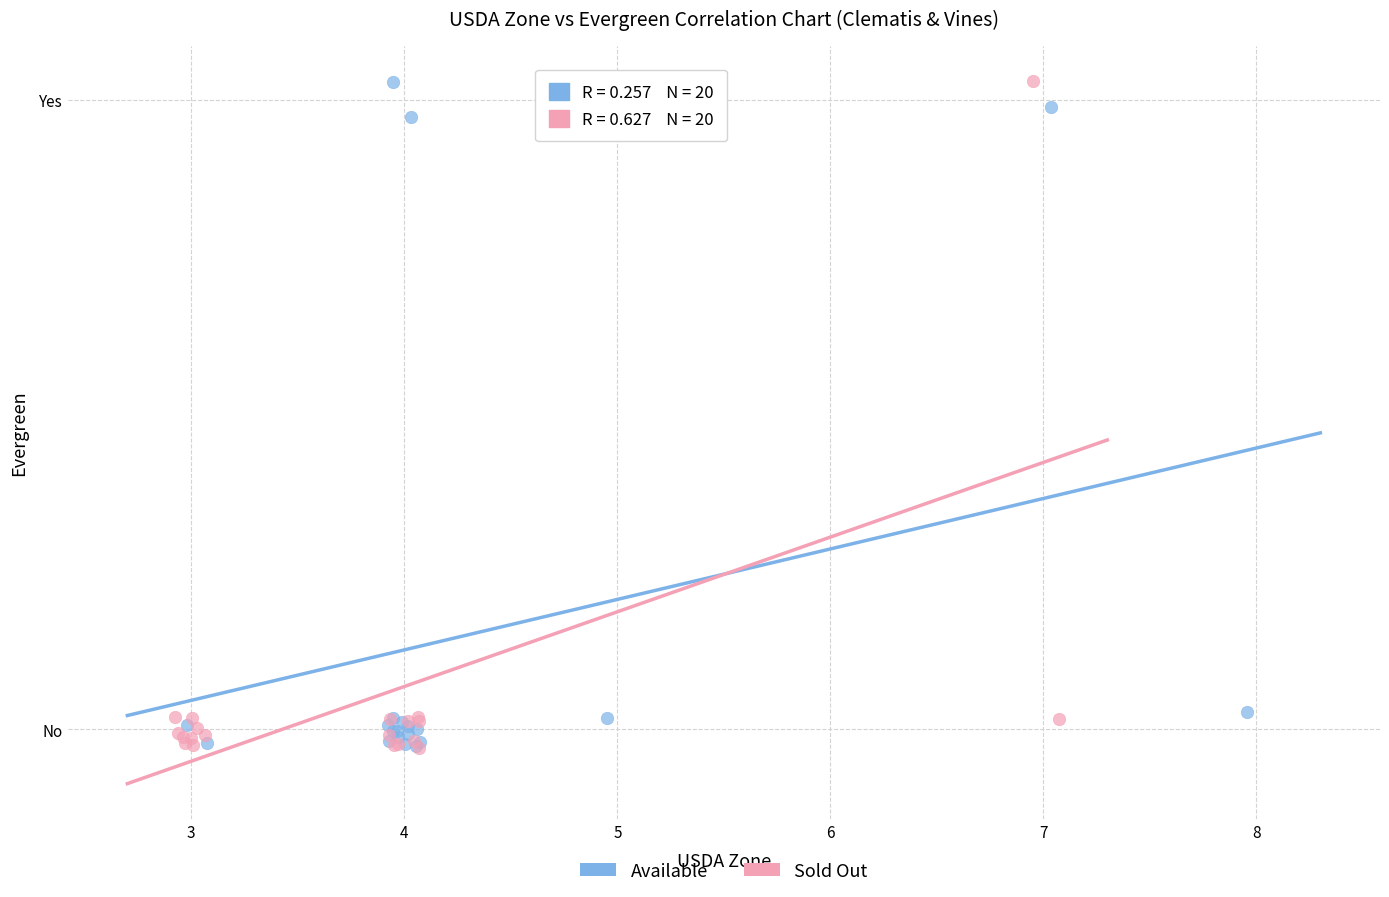

What are all the series names shown in the legend?

Available, Sold Out